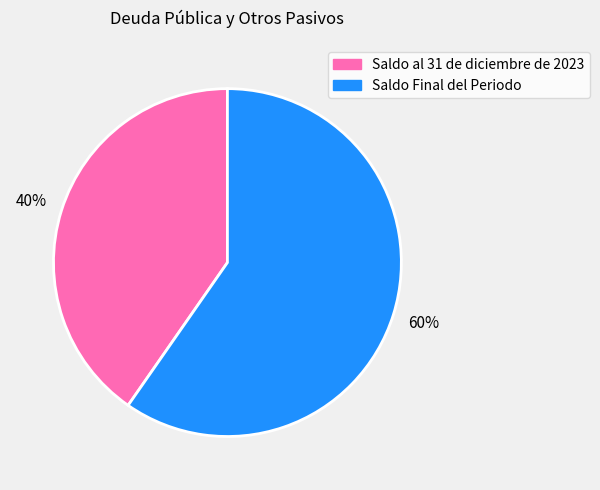

True or false: Saldo al 31 de diciembre de 2023 accounts for 40% of the total.

True